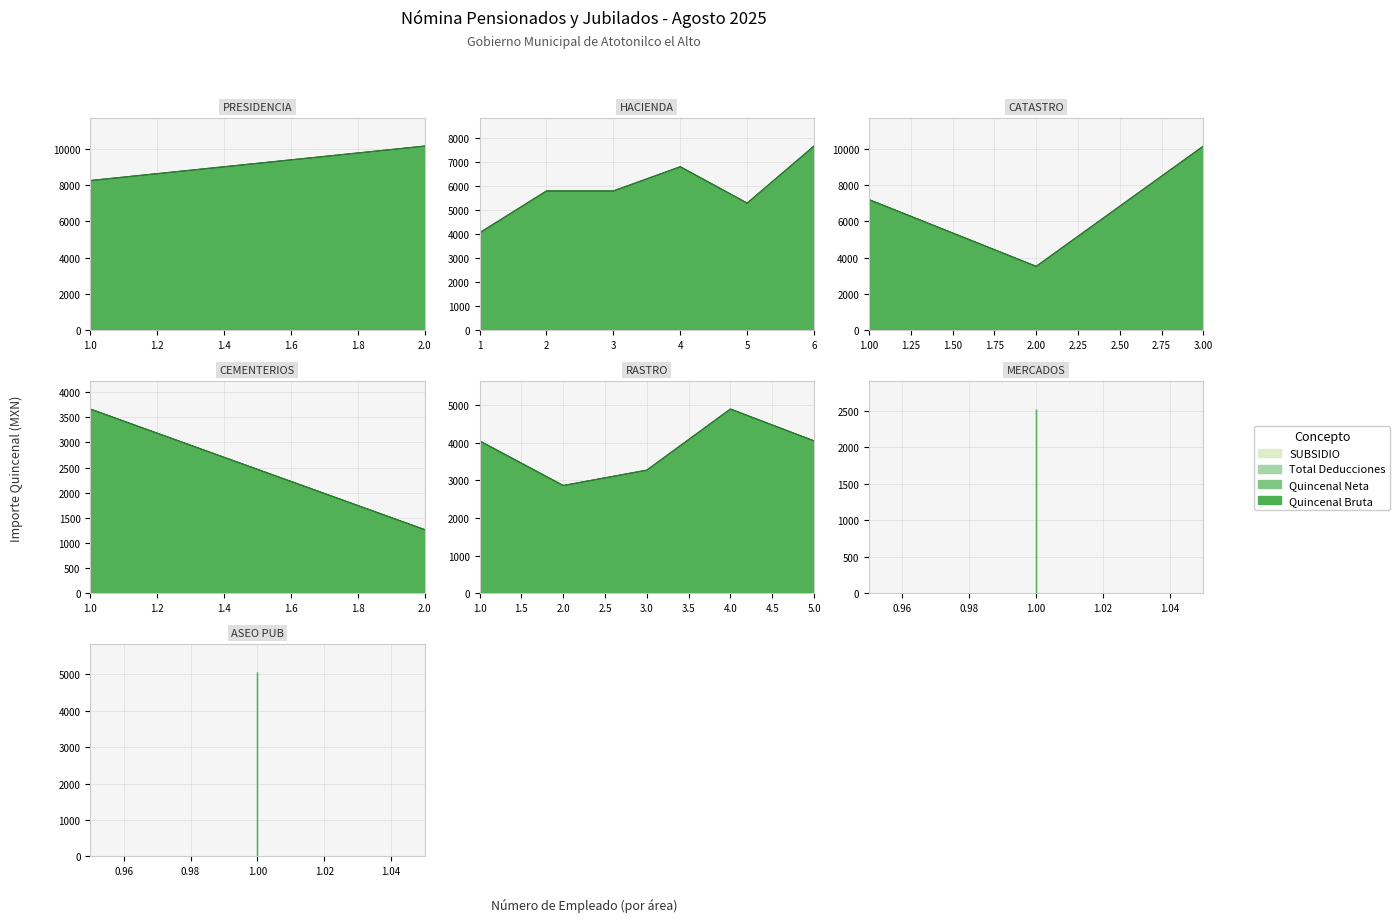

What is the sum of all Remuneración QUINCENAL neta values?

106332.1